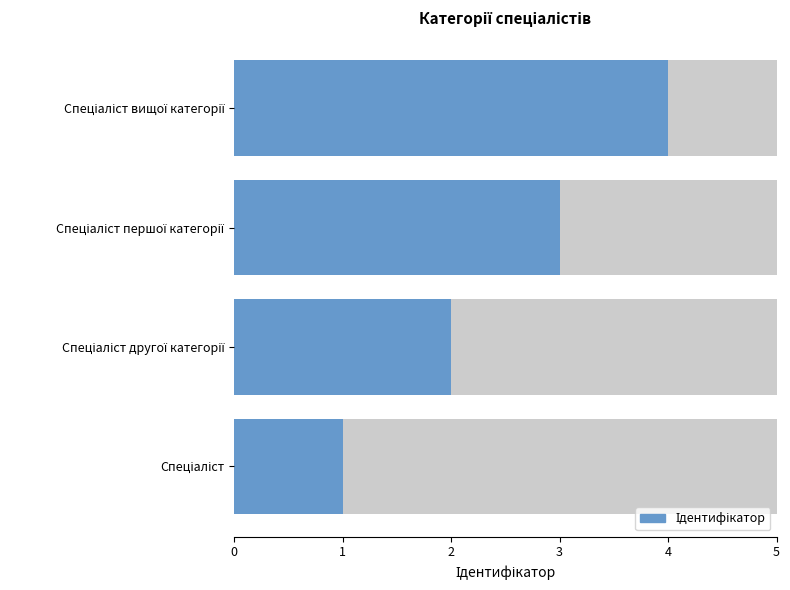

What is the sum of the values at Спеціаліст другої категорії and Спеціаліст першої категорії?

5